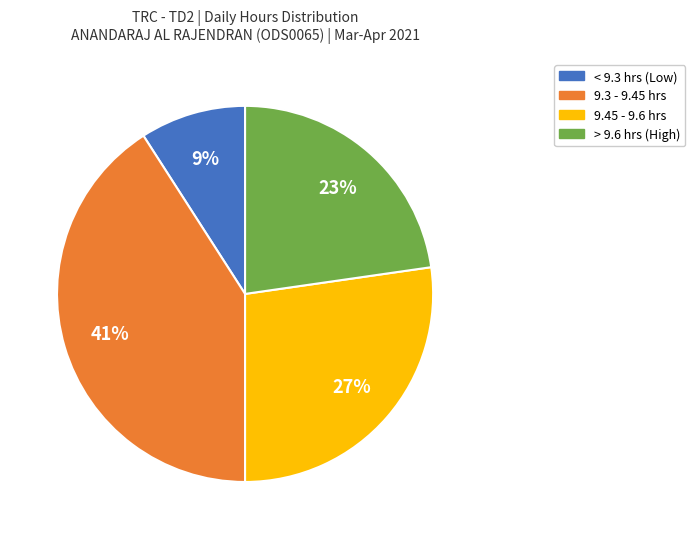

Does any single category account for the majority?

No